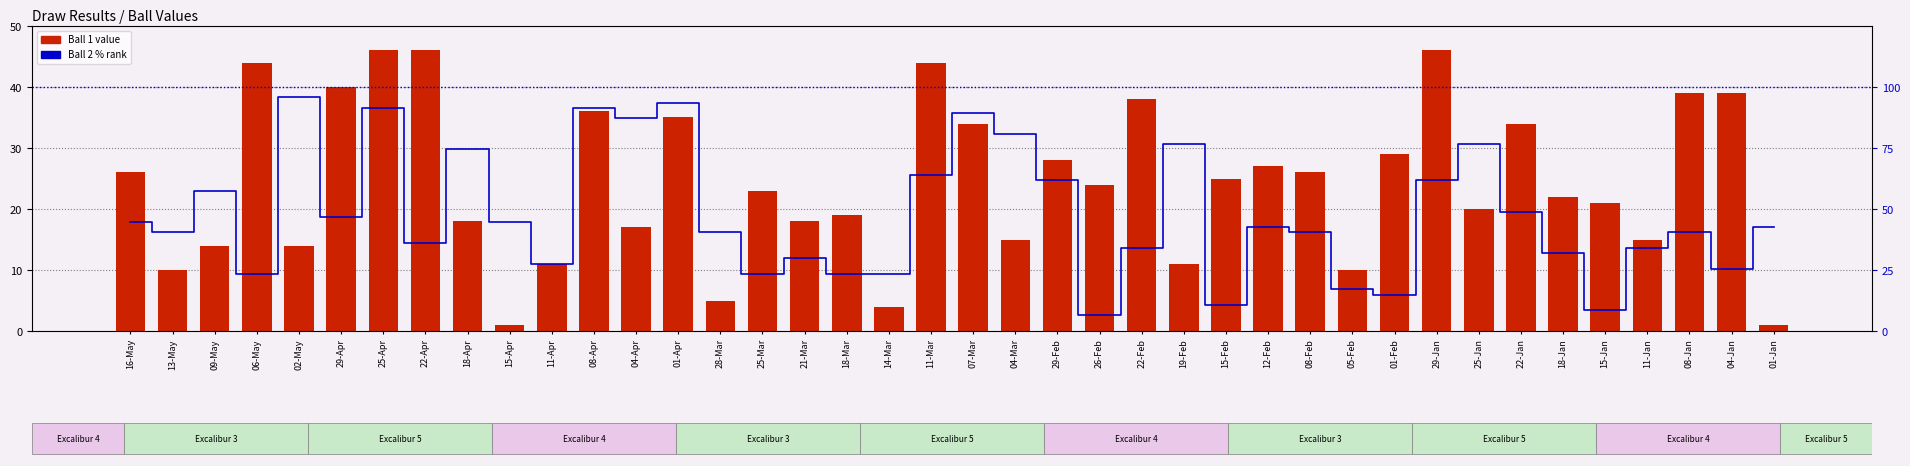

What is the value of the Ball 1 bar at the 32nd from the left?

46.0